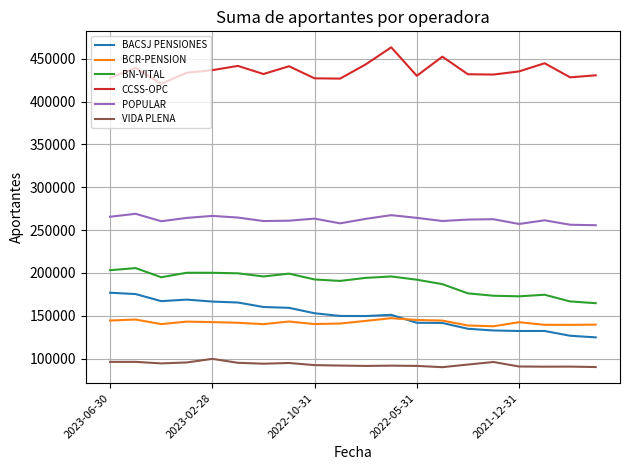

True or false: CCSS-OPC and VIDA PLENA cross at least once.

False